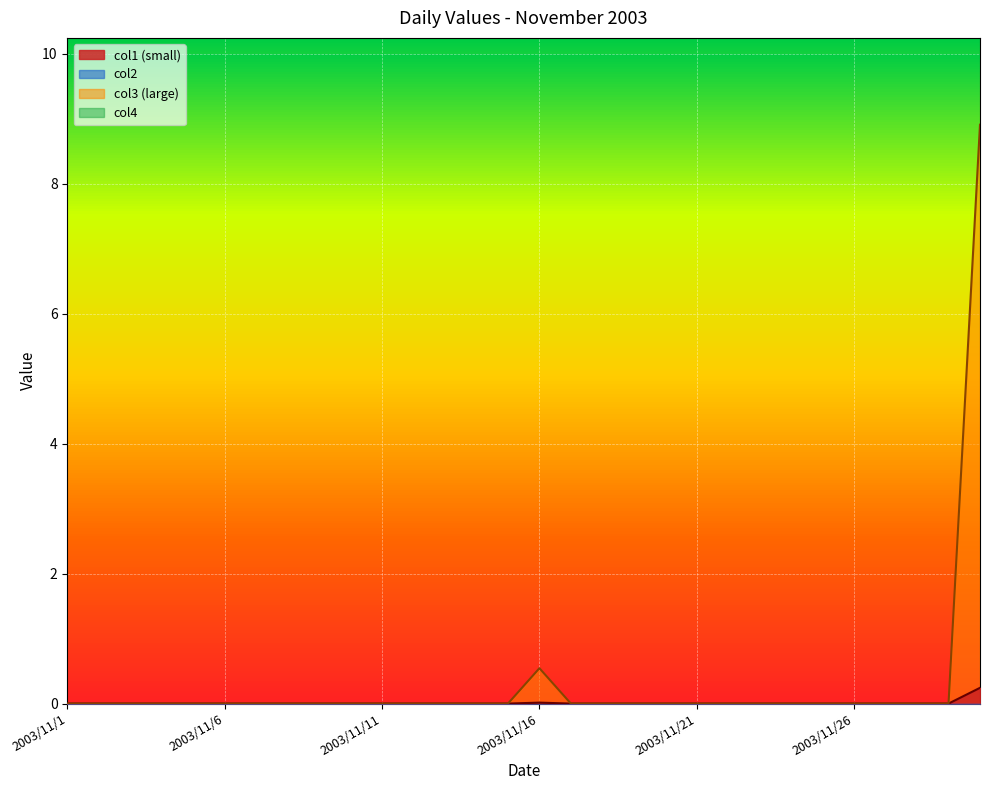

True or false: col1 and col3 intersect in this chart.

False